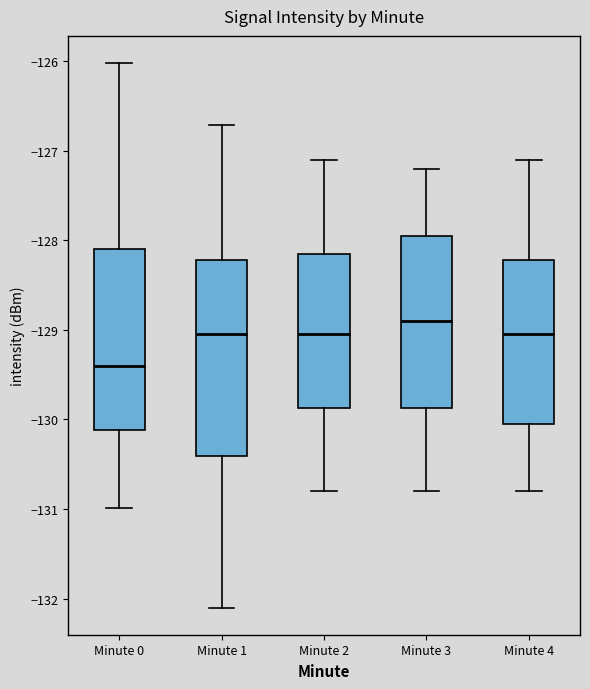

Which box has the lowest median line?

Minute 0